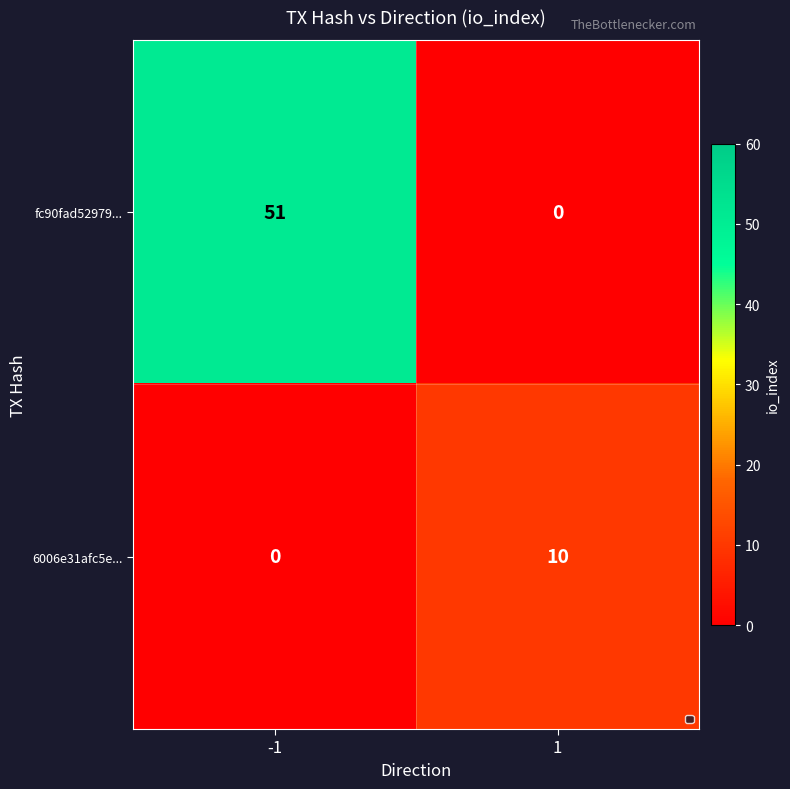

What is the difference between the highest and lowest values at -1?

51